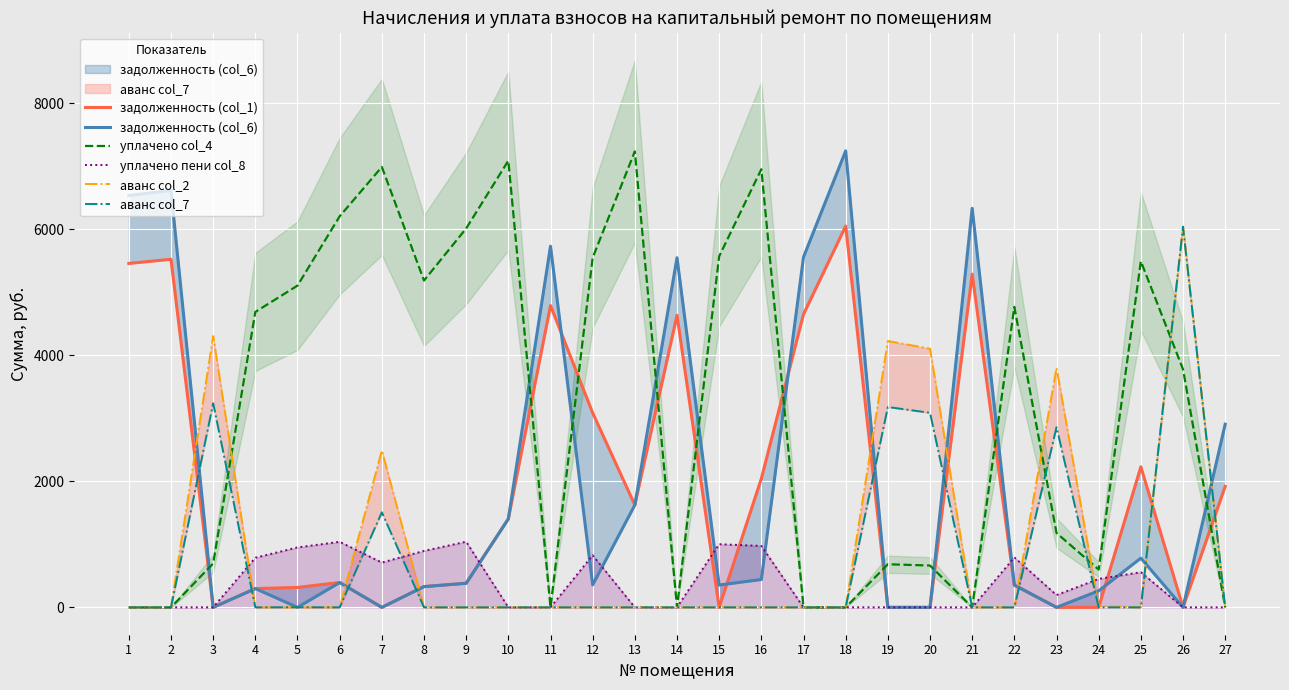

At which label does задолженность (col_6) reach its peak?

18